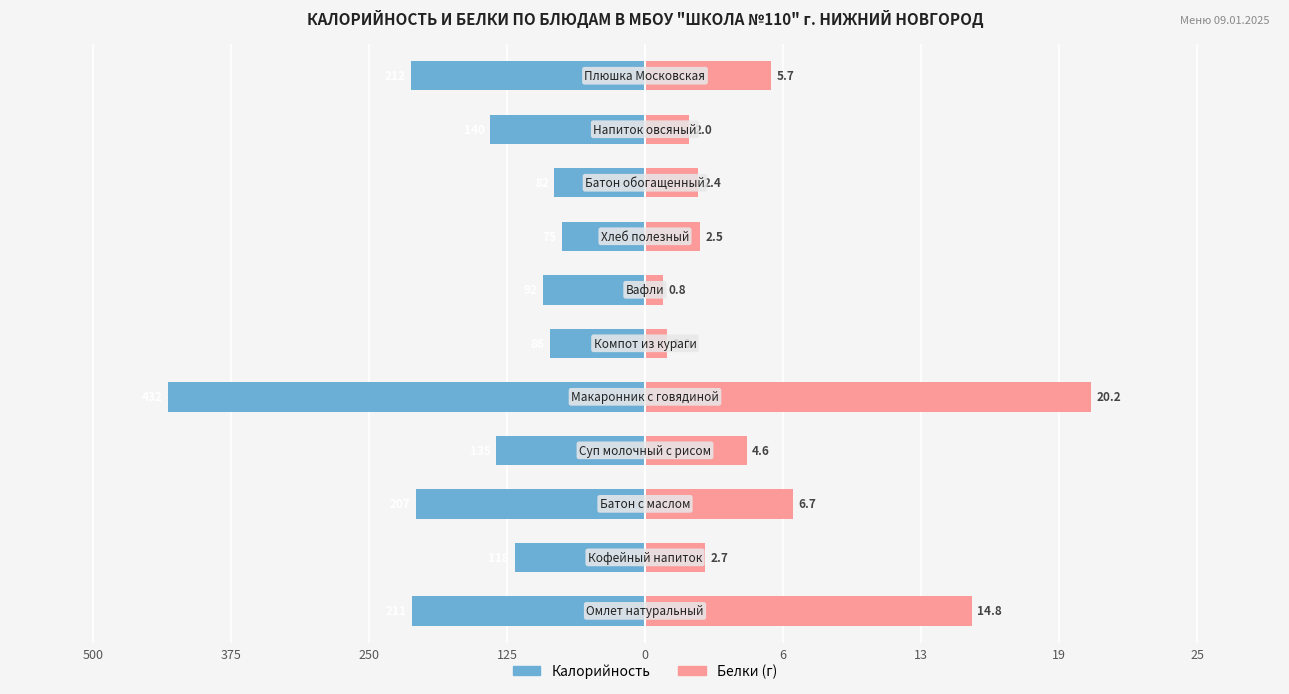

Count the number of categories in the chart.

11